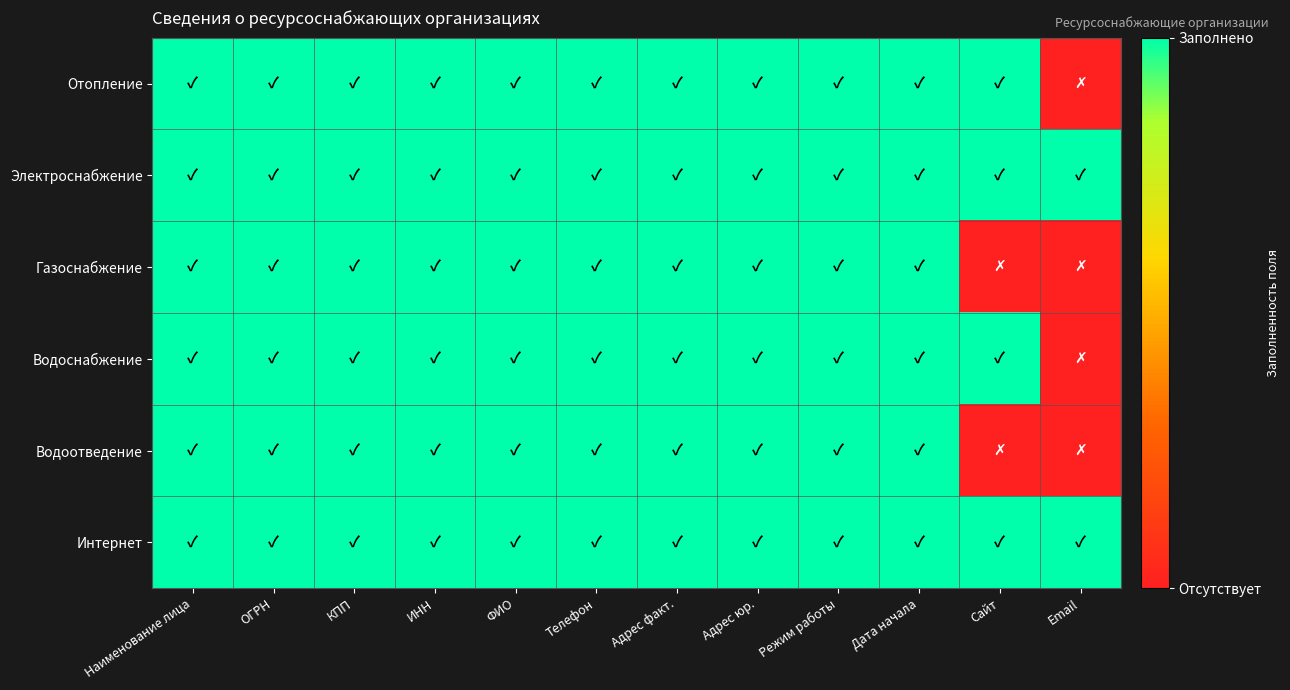

Reading right to left, what are all the values shown in this chart?

Отопление: Email=0	Сайт=1	Дата начала=1	Режим работы=1	Адрес юр.=1	Адрес факт.=1	Телефон=1	ФИО=1	ИНН=1	КПП=1	ОГРН=1	Наименование лица=1
Электроснабжение: Email=1	Сайт=1	Дата начала=1	Режим работы=1	Адрес юр.=1	Адрес факт.=1	Телефон=1	ФИО=1	ИНН=1	КПП=1	ОГРН=1	Наименование лица=1
Газоснабжение: Email=0	Сайт=0	Дата начала=1	Режим работы=1	Адрес юр.=1	Адрес факт.=1	Телефон=1	ФИО=1	ИНН=1	КПП=1	ОГРН=1	Наименование лица=1
Водоснабжение: Email=0	Сайт=1	Дата начала=1	Режим работы=1	Адрес юр.=1	Адрес факт.=1	Телефон=1	ФИО=1	ИНН=1	КПП=1	ОГРН=1	Наименование лица=1
Водоотведение: Email=0	Сайт=0	Дата начала=1	Режим работы=1	Адрес юр.=1	Адрес факт.=1	Телефон=1	ФИО=1	ИНН=1	КПП=1	ОГРН=1	Наименование лица=1
Интернет: Email=1	Сайт=1	Дата начала=1	Режим работы=1	Адрес юр.=1	Адрес факт.=1	Телефон=1	ФИО=1	ИНН=1	КПП=1	ОГРН=1	Наименование лица=1